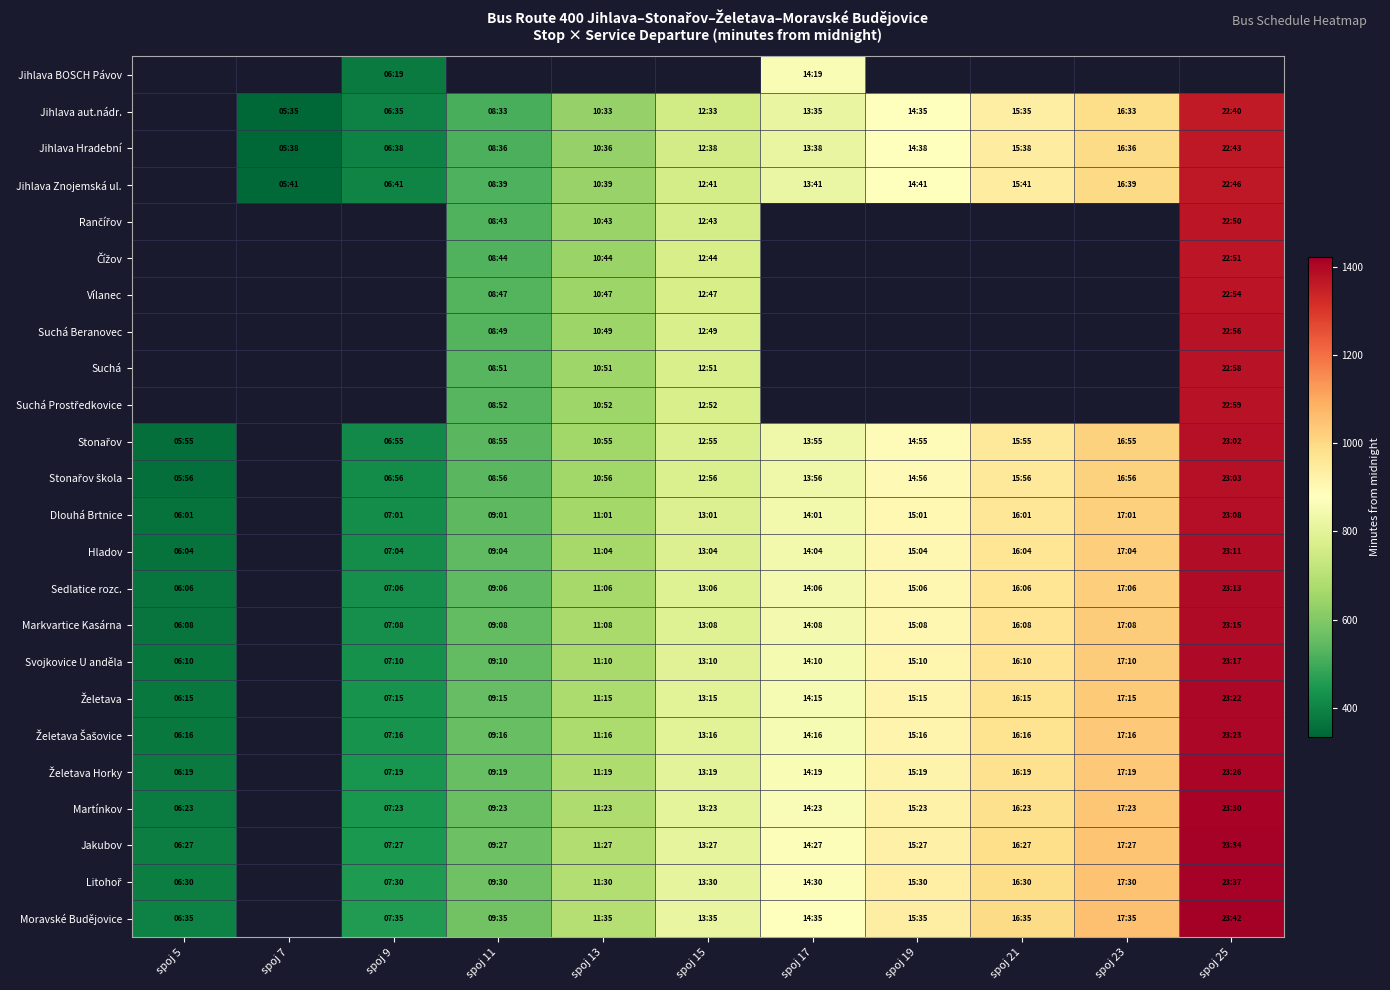

Which series changed the most between spoj 5 and spoj 15?

Stonařov